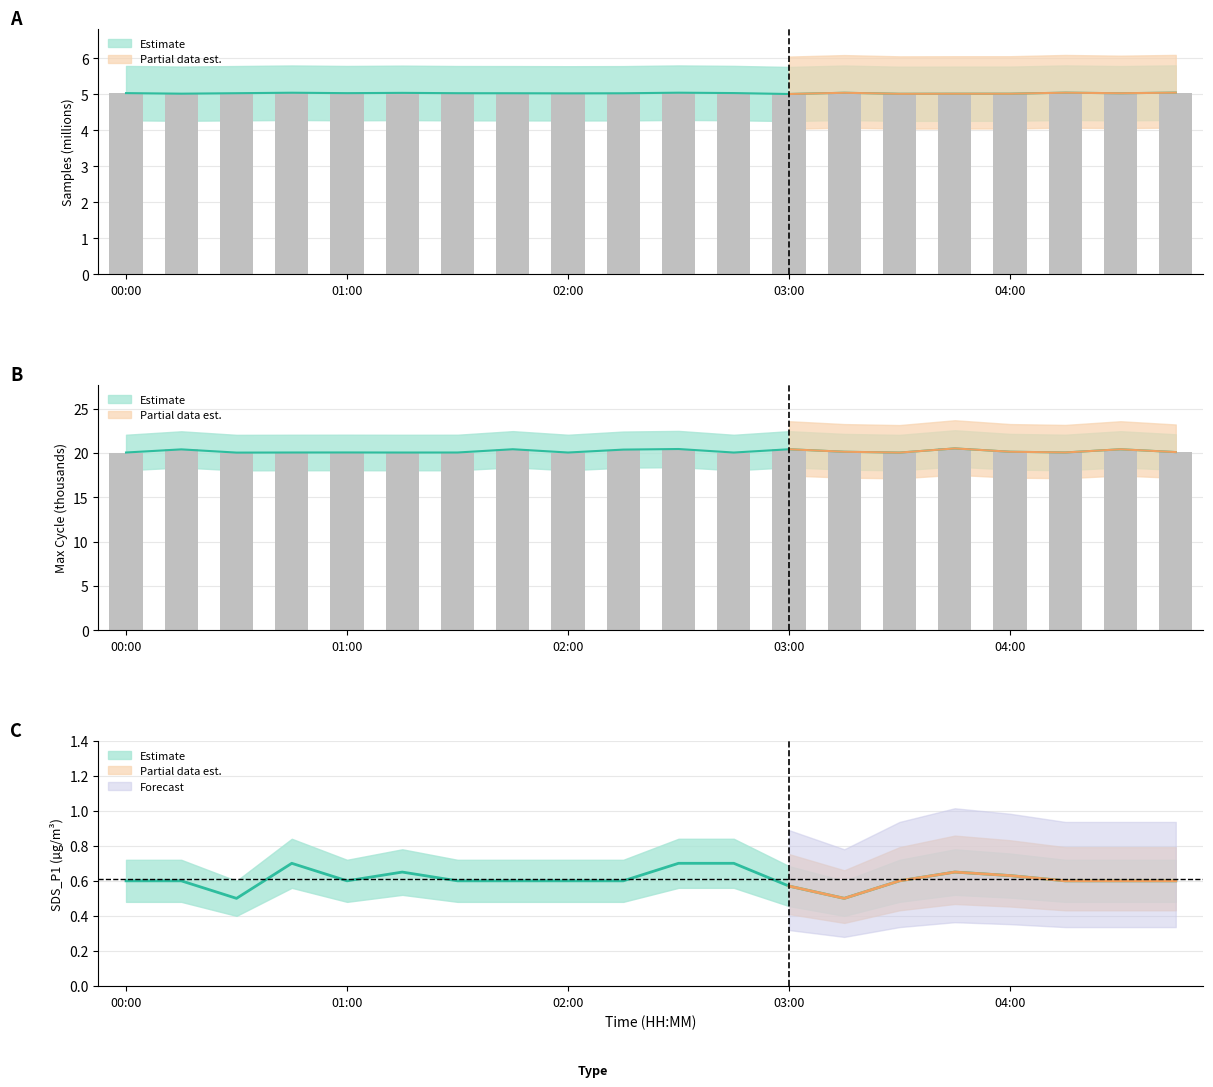

Which category has the highest value in the Max_cycle series?

03:45